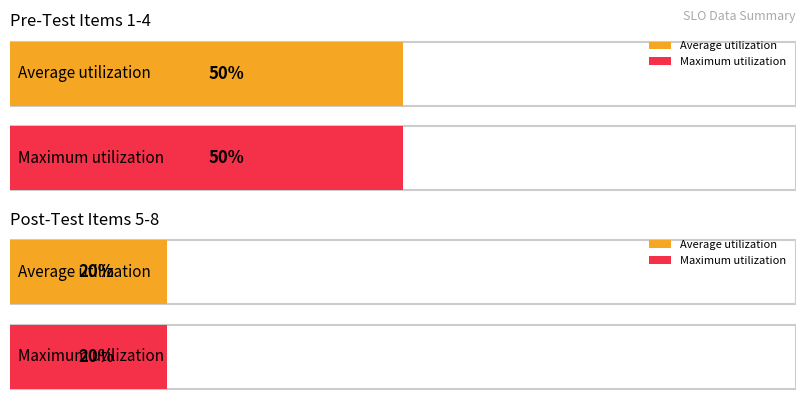

At how many categories does at least one series exceed 0?

4